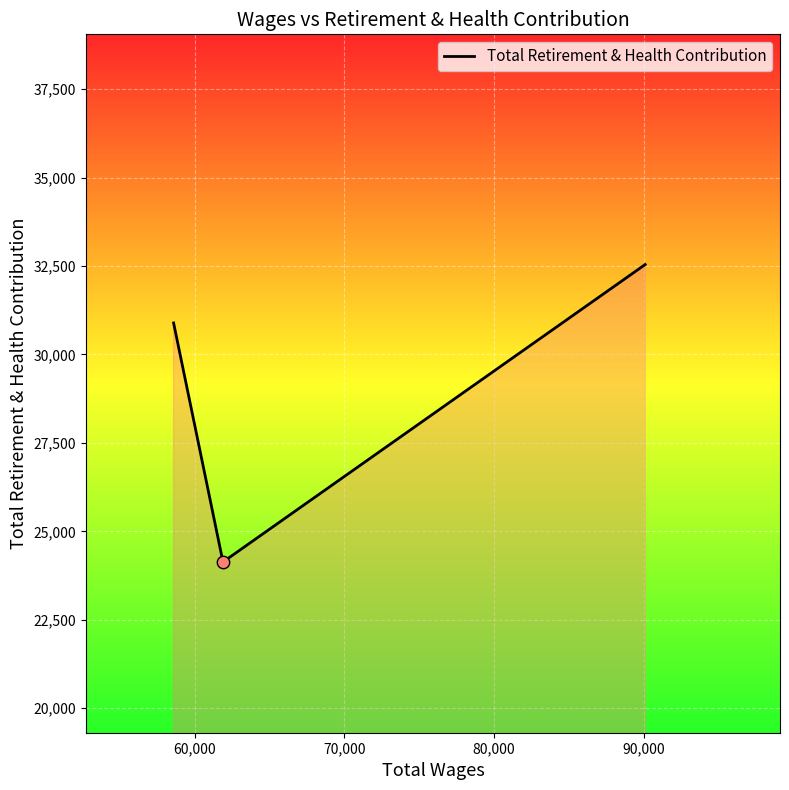

What is the average value?

29188